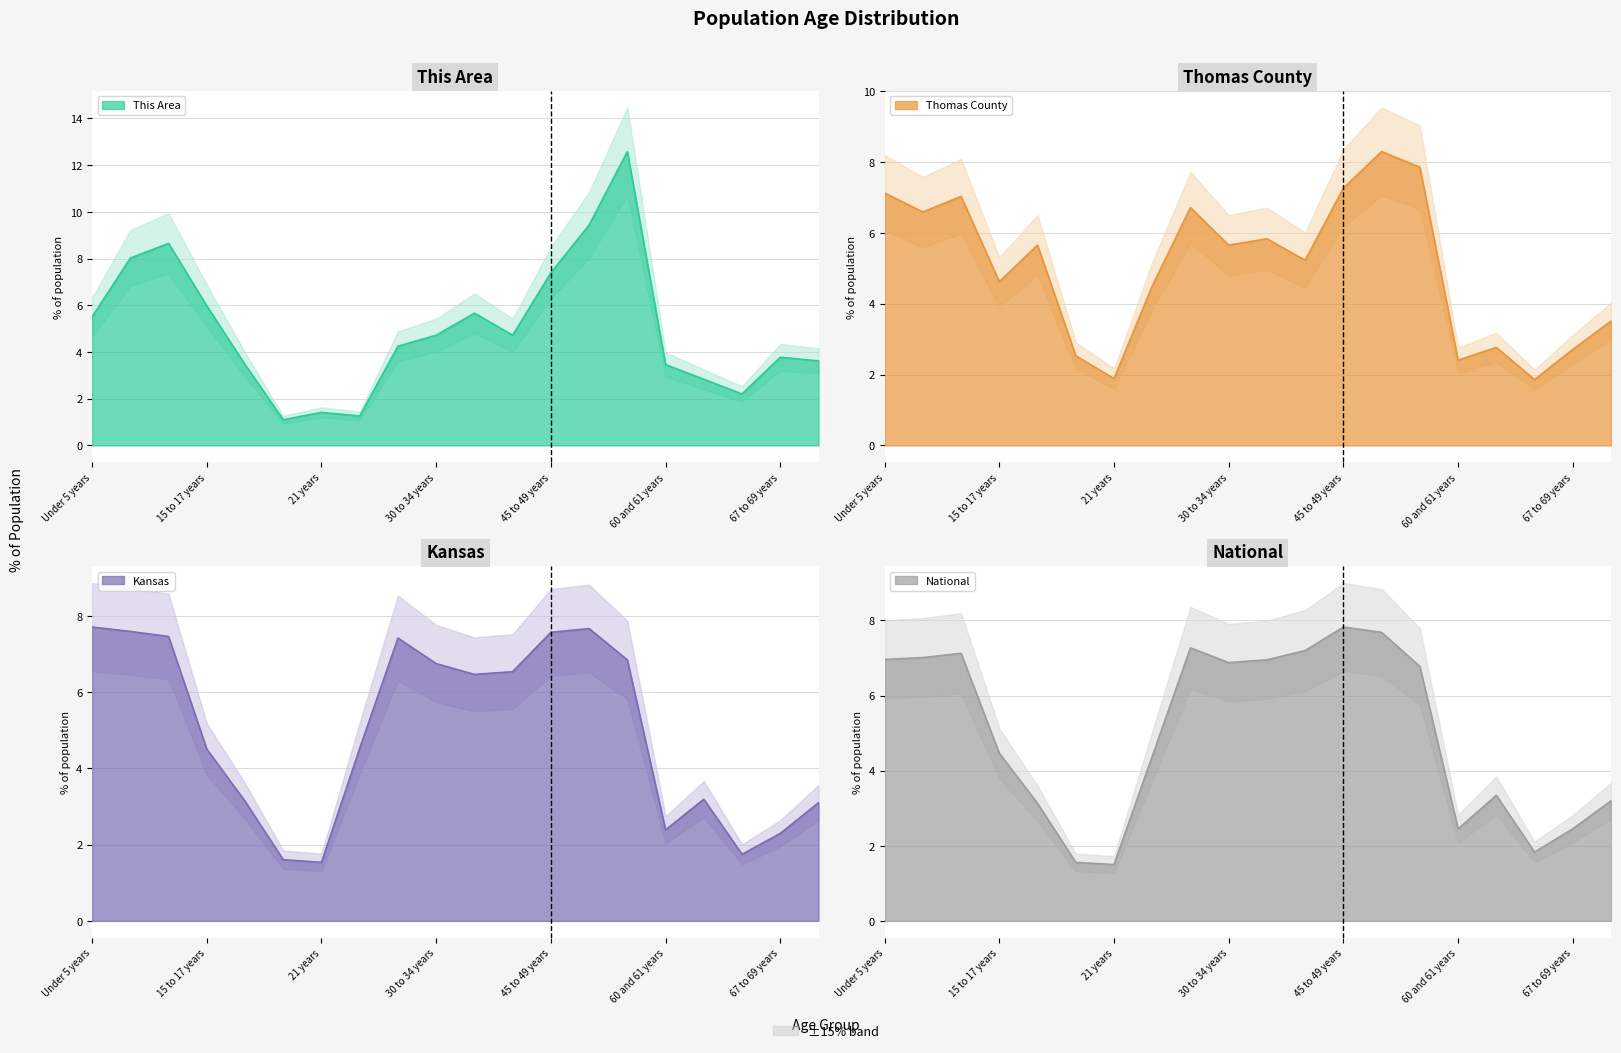

How many interior local valleys does the Kansas series have?

4